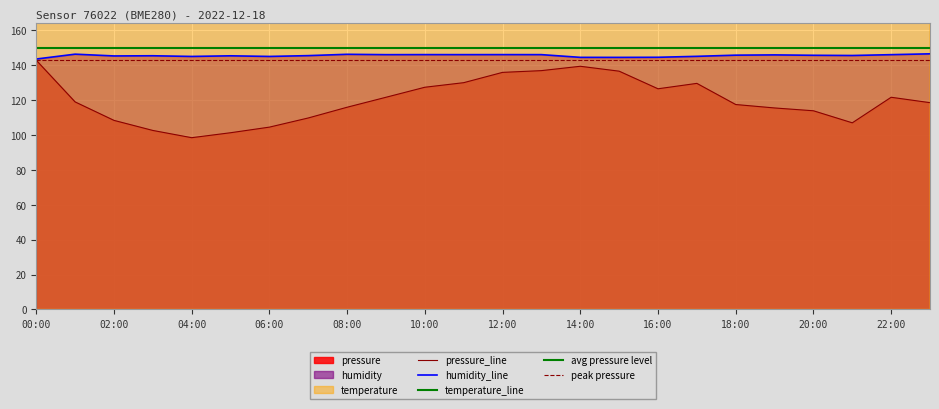

True or false: temperature and humidity intersect in this chart.

False